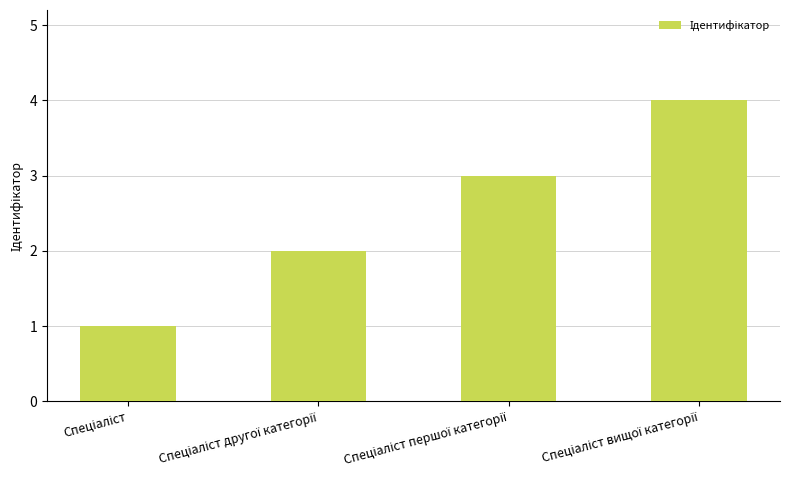

What is the difference between the maximum and minimum values?

3